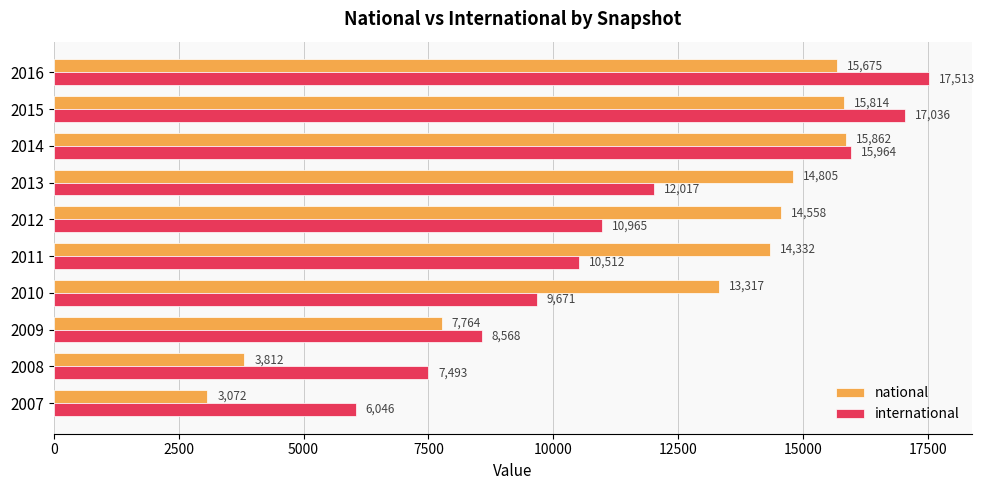

What are all the series names shown in the legend?

national, international